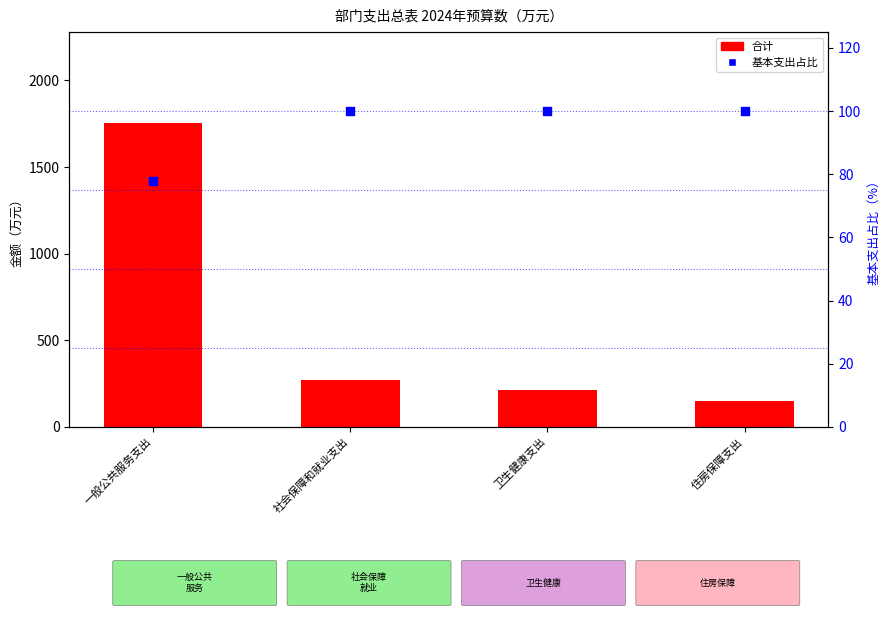

At how many categories does at least one series exceed 414?

1